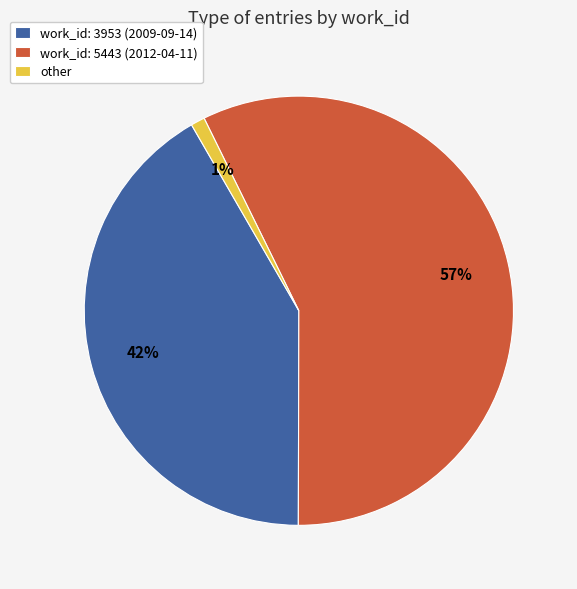

To the nearest percent, what portion does other represent?

1%